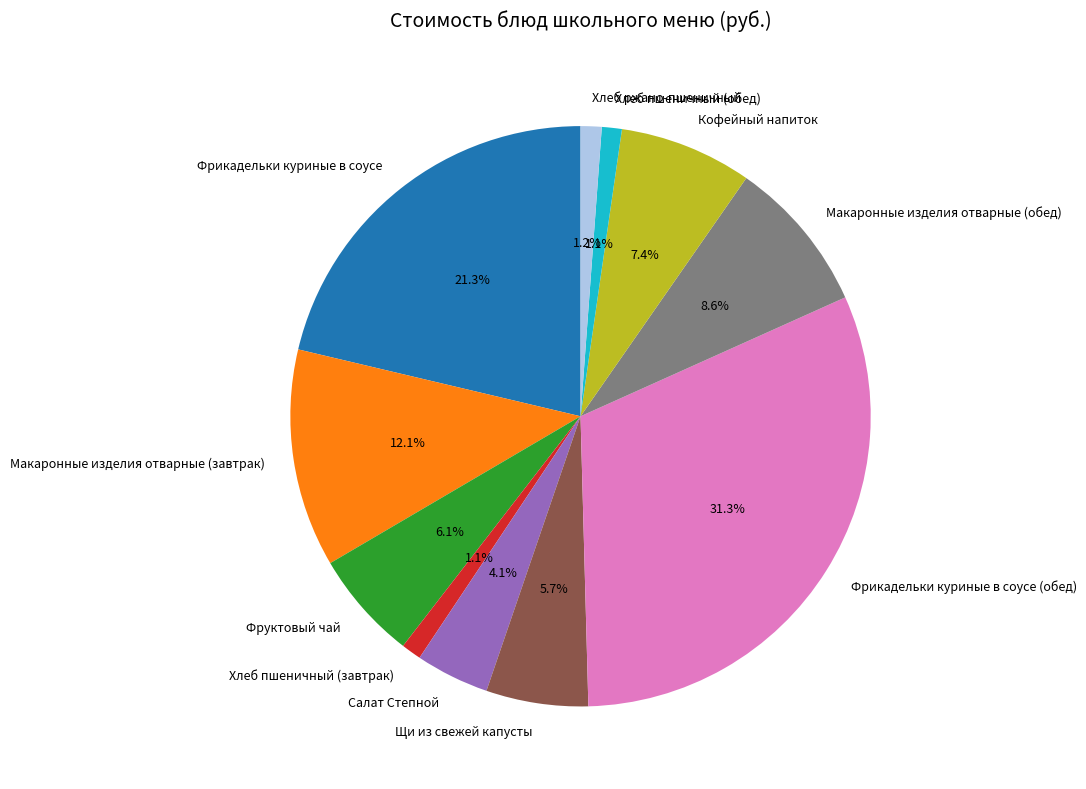

Approximately how many times larger is the value at Макаронные изделия отварные (обед) compared to Фрикадельки куриные в соусе (обед)?

0.3